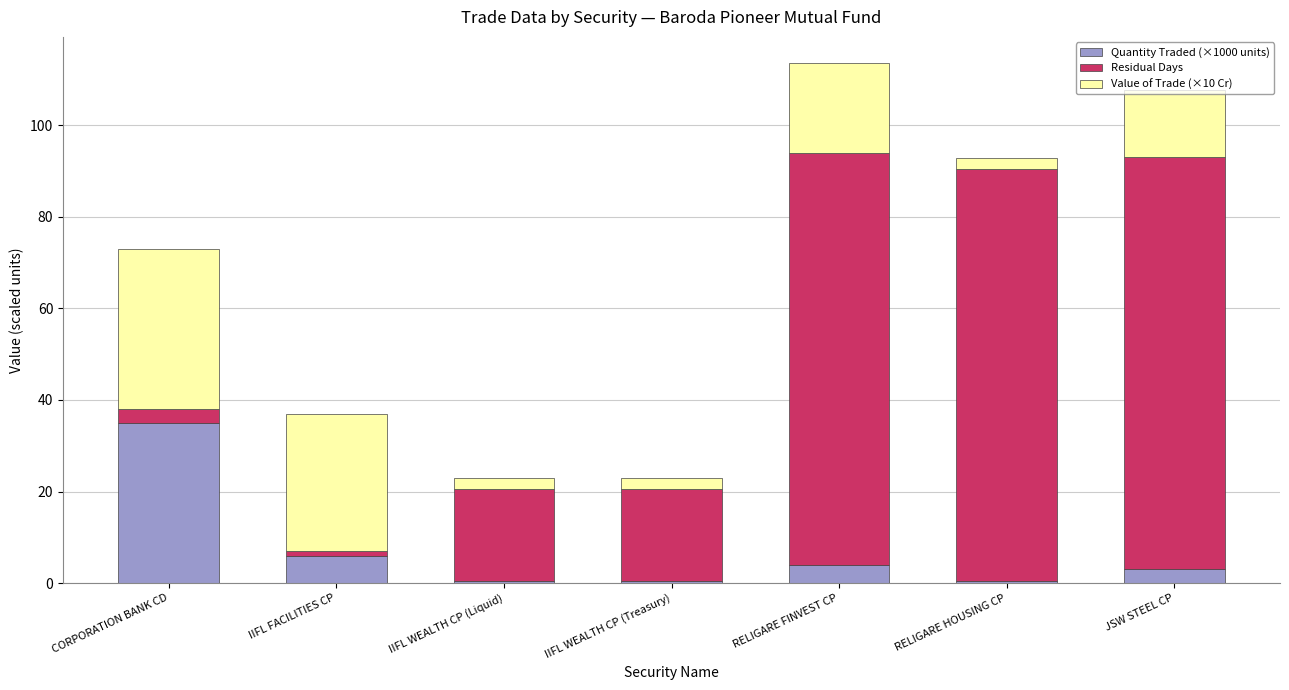

Count the number of data series in this chart.

3